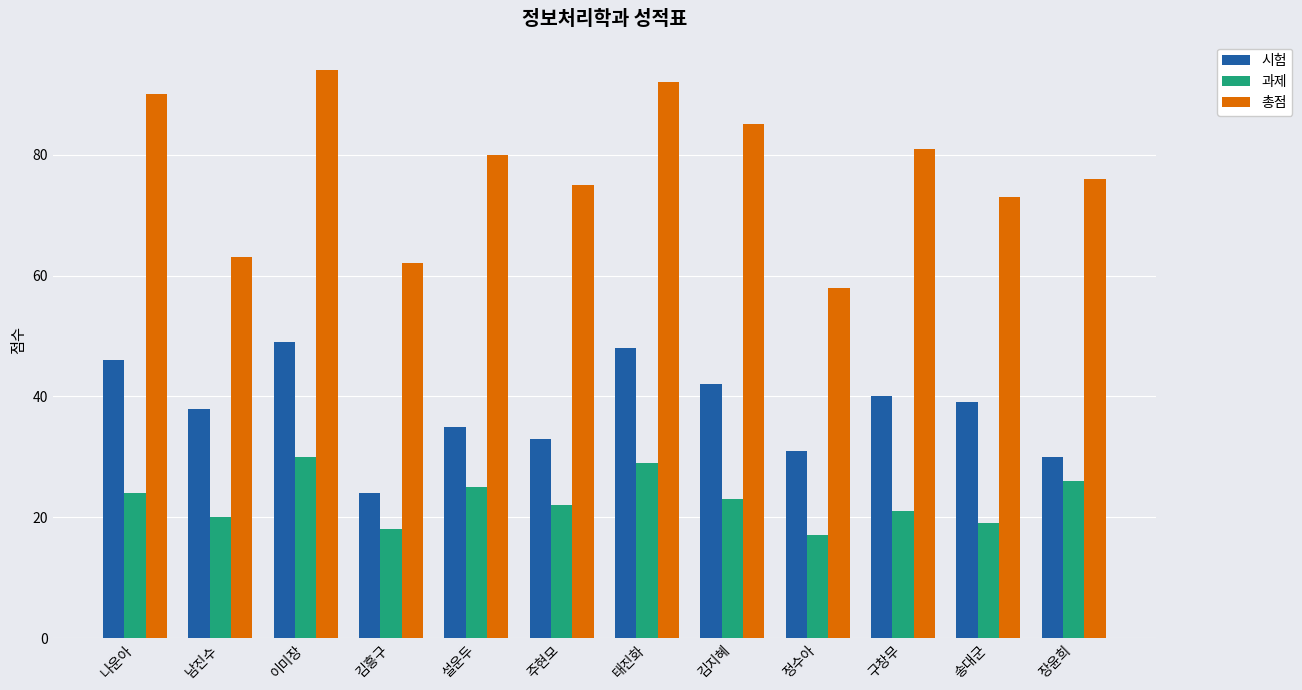

Reading left to right, extract all data points from this chart.

시험: 나운아=46	남진수=38	이미장=49	김흥구=24	설운두=35	주현모=33	태진화=48	김지혜=42	정수아=31	구창무=40	송대군=39	장윤희=30
과제: 나운아=24	남진수=20	이미장=30	김흥구=18	설운두=25	주현모=22	태진화=29	김지혜=23	정수아=17	구창무=21	송대군=19	장윤희=26
총점: 나운아=90	남진수=63	이미장=94	김흥구=62	설운두=80	주현모=75	태진화=92	김지혜=85	정수아=58	구창무=81	송대군=73	장윤희=76